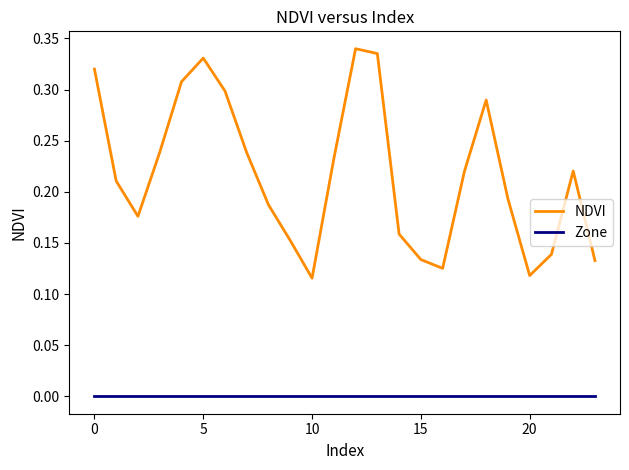

Which series has the largest total across all categories?

NDVI